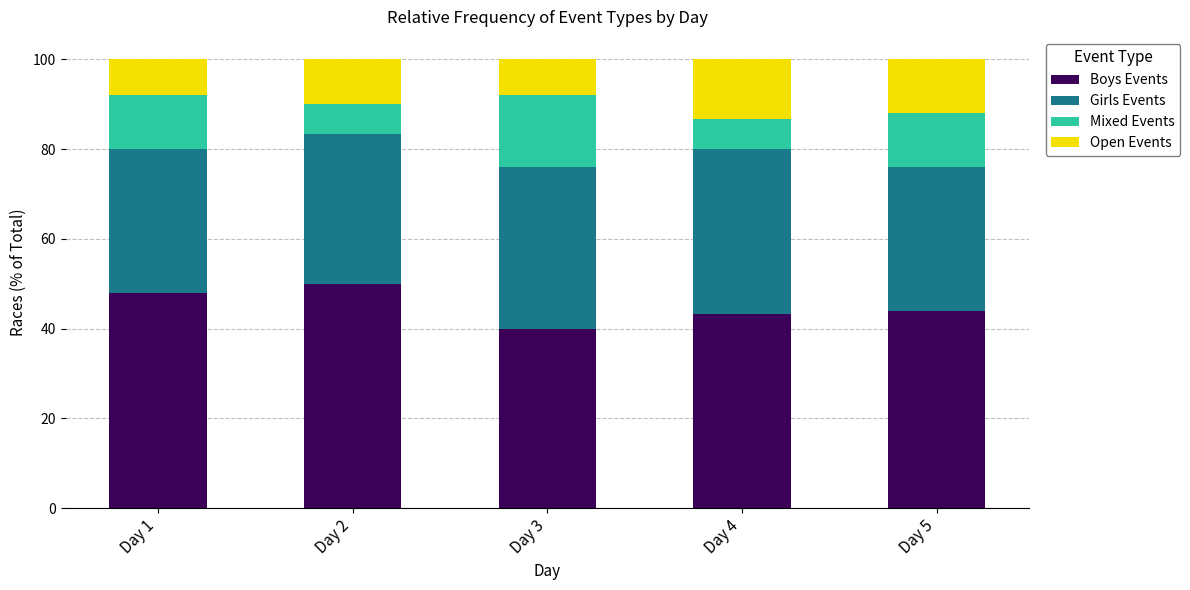

What is the highest value of the Boys Events series?

50.0